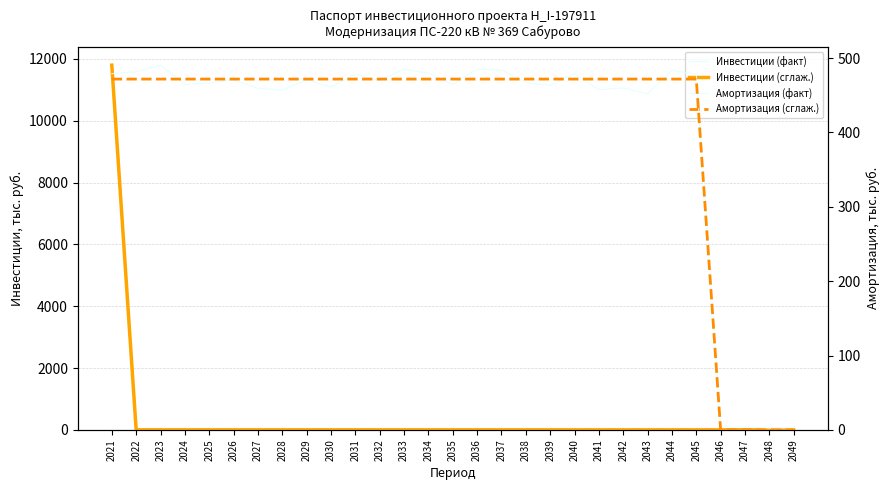

Which label corresponds to the largest value in the chart?

2021